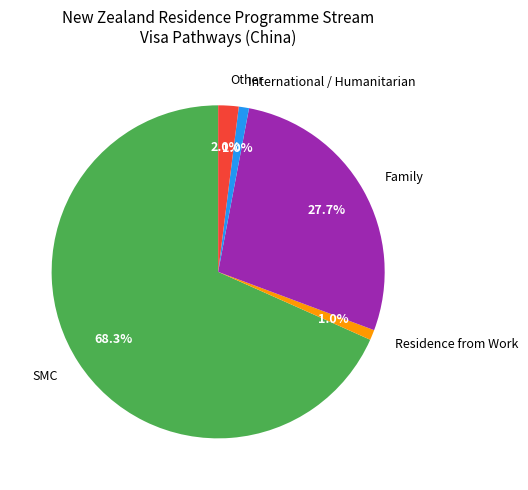

Which category accounts for the majority?

SMC